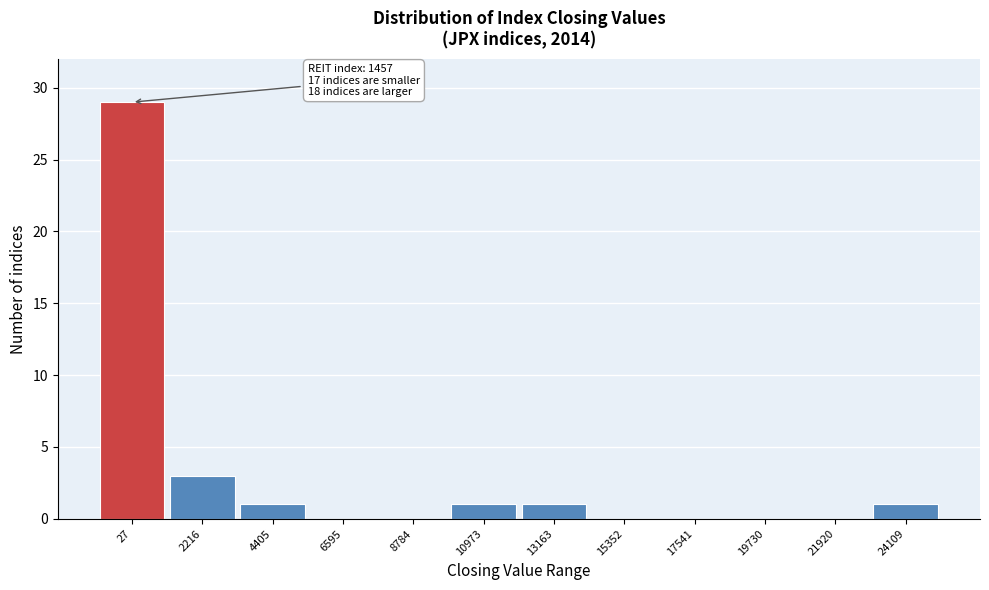

Reading right to left, extract all data points from this chart.

24109=1	21920=0	19730=0	17541=0	15352=0	13163=1	10973=1	8784=0	6595=0	4405=1	2216=3	27=29